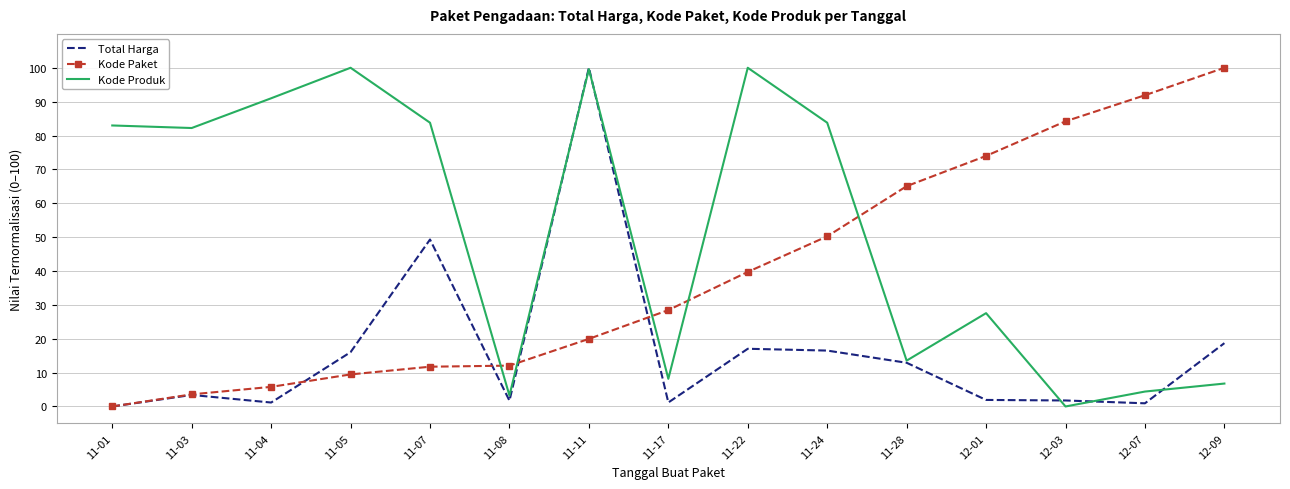

The value of Kode Produk at 11-28 is 17.7. True or false?

False